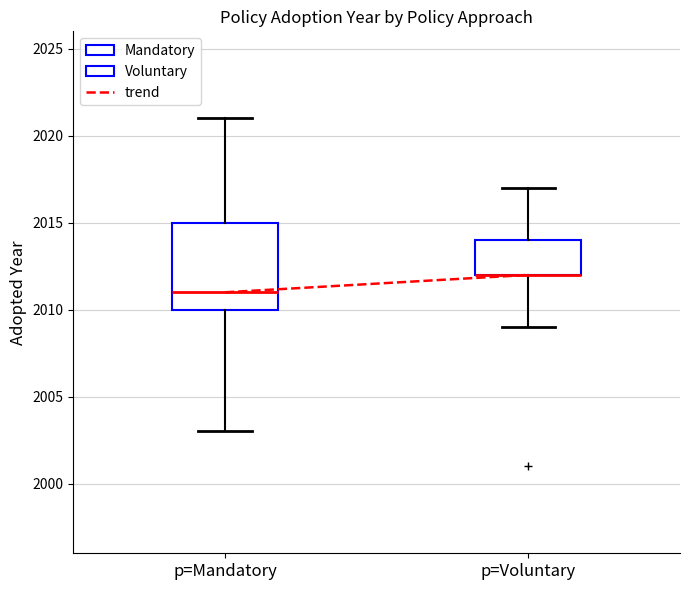

Reading left to right, transcribe this box plot: for each box, give where its median line is, the range the box spans, and where its two whiskers end, as read against the y-axis. The values are not printed on the chart, so give them approximately, as read against the axis.

p=Mandatory: median 2011, box 2010 to 2015, whiskers 2003 to 2021
p=Voluntary: median 2012 (drawn on the box's lower edge), box 2012 to 2014, whiskers 2009 to 2017